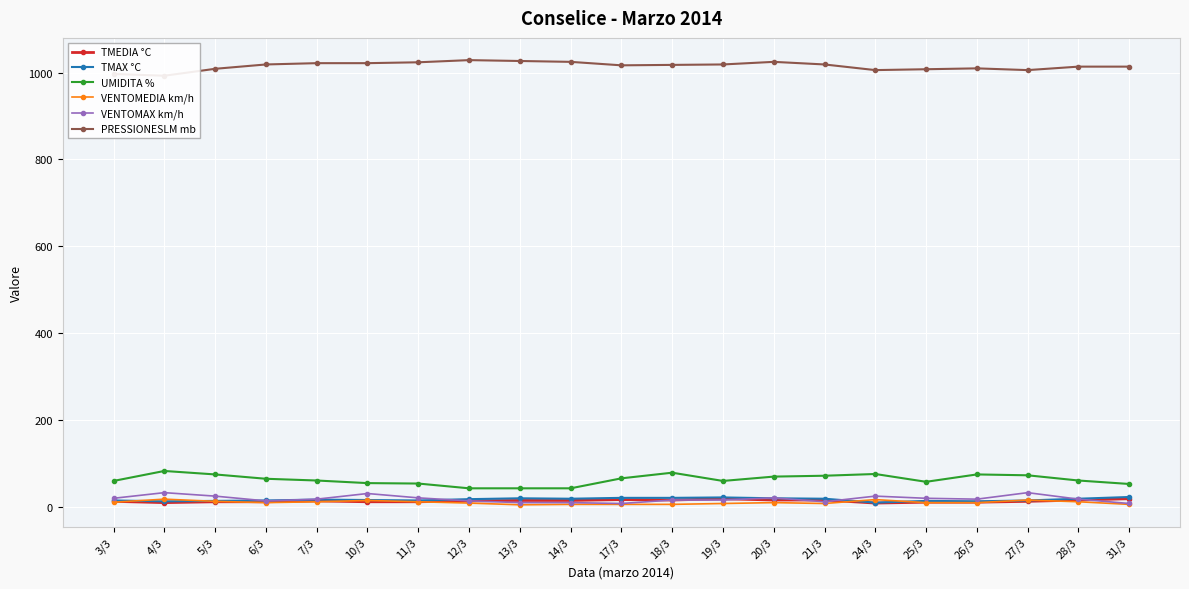

Reading left to right, transcribe all the data shown in this chart.

TMEDIA °C: 12	9	11	11	13	11	11	13	14	14	16	15	18	15	15	8	10	10	12	15	18
TMAX °C: 14	12	13	14	16	15	14	17	19	18	20	20	21	19	18	9	13	12	14	18	22
UMIDITA %: 59	82	74	64	60	54	53	42	42	42	65	78	59	69	71	75	57	74	72	60	52
VENTOMEDIA km/h: 10	17	12	9	11	14	11	8	4	5	5	5	7	9	7	16	9	9	15	11	5
VENTOMAX km/h: 19	32	24	13	17	30	20	13	9	9	7	15	15	20	11	24	19	17	32	17	7
PRESSIONESLM mb: 997	993	1009	1019	1022	1022	1024	1029	1027	1025	1017	1018	1019	1025	1019	1006	1008	1010	1006	1014	1014